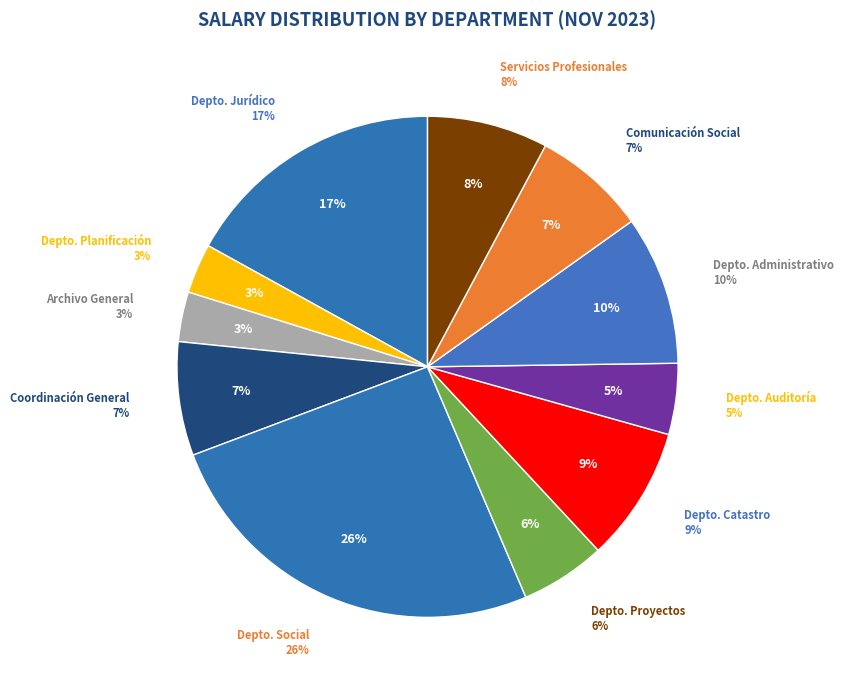

Combined, do COORDINACION GENERAL and DEPARTAMENTO ADMINISTRATIVO account for over 50%?

No